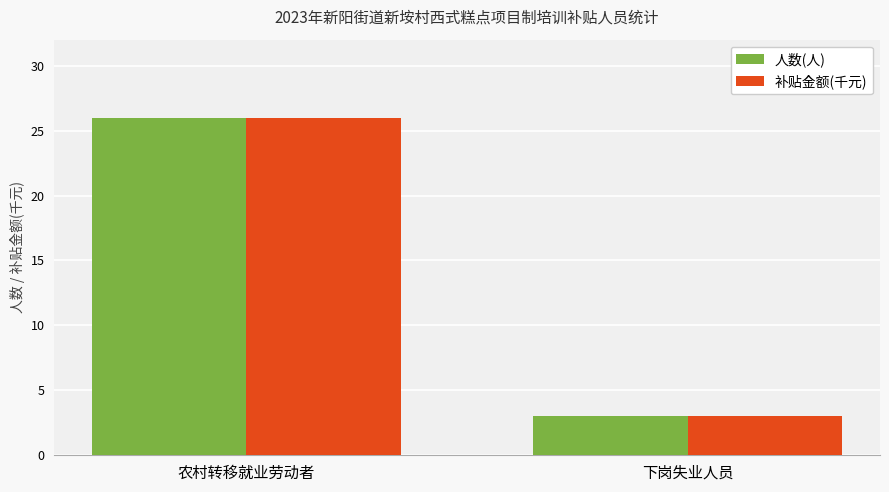

Rank the categories by 人数(人) value from highest to lowest.

农村转移就业劳动者, 下岗失业人员